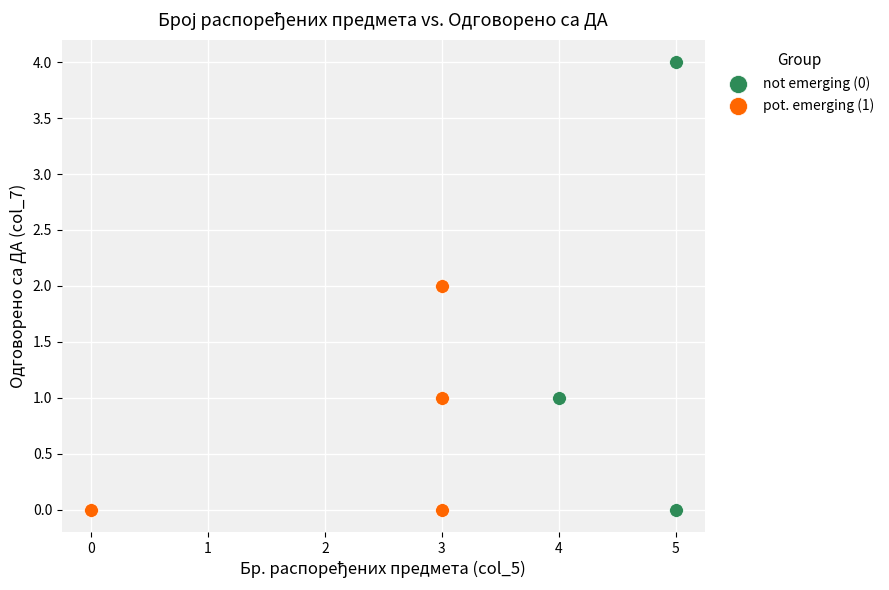

Which series contains the highest Y value?

not emerging (0)